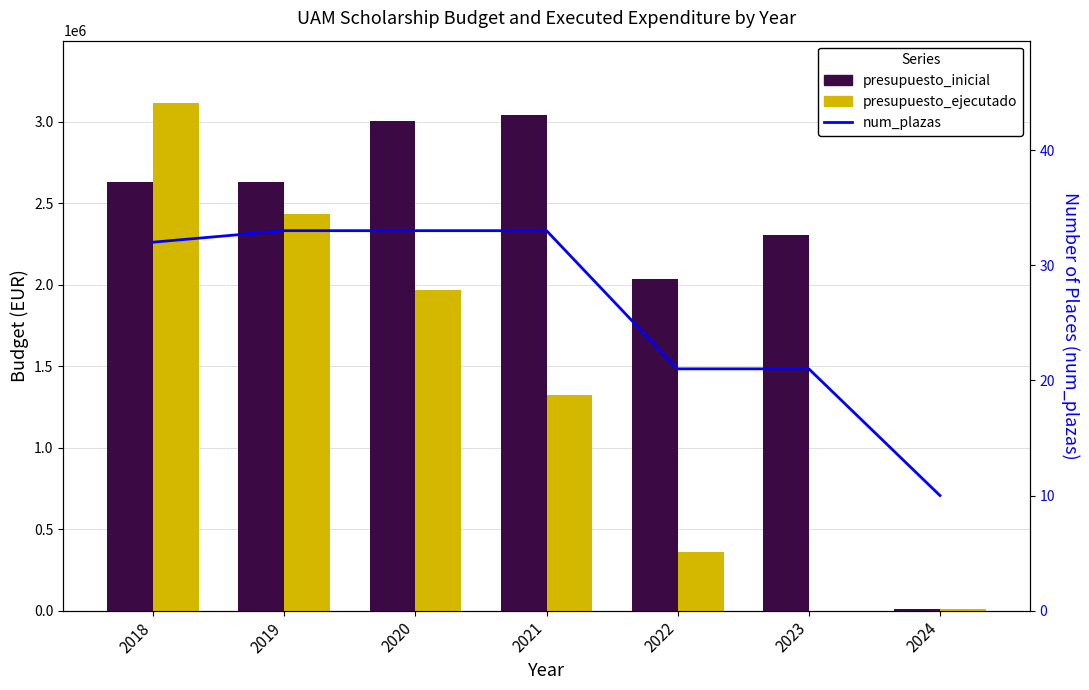

What are all the series names shown in the legend?

presupuesto_inicial, presupuesto_ejecutado, num_plazas